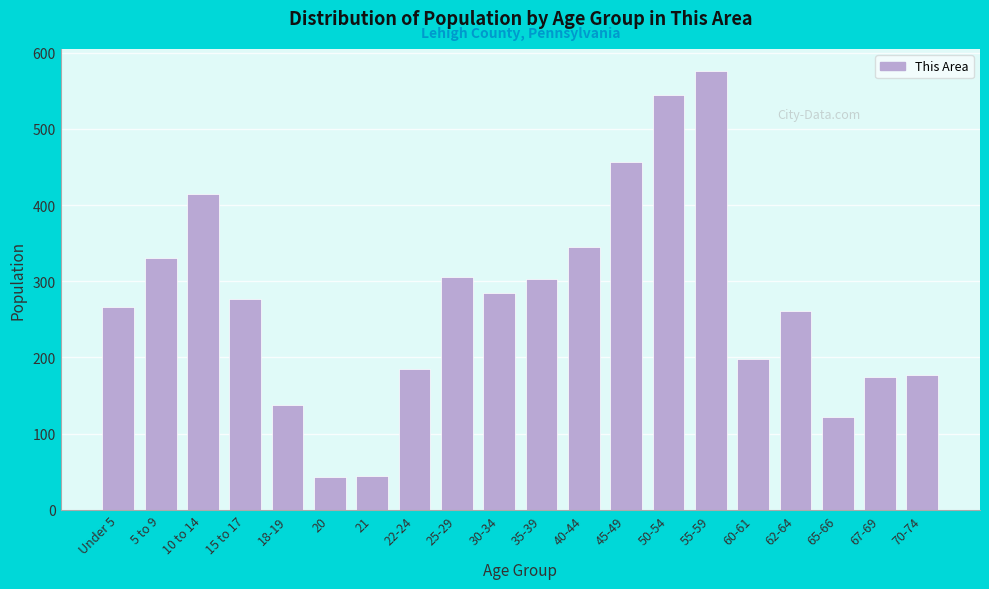

What is the greatest value displayed?

576